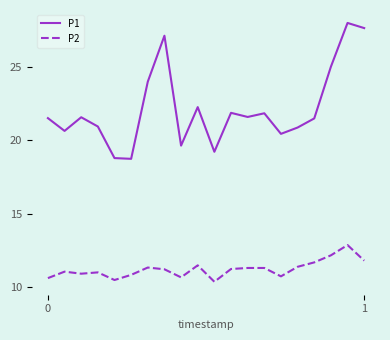

Which series has the widest spread of values?

P1